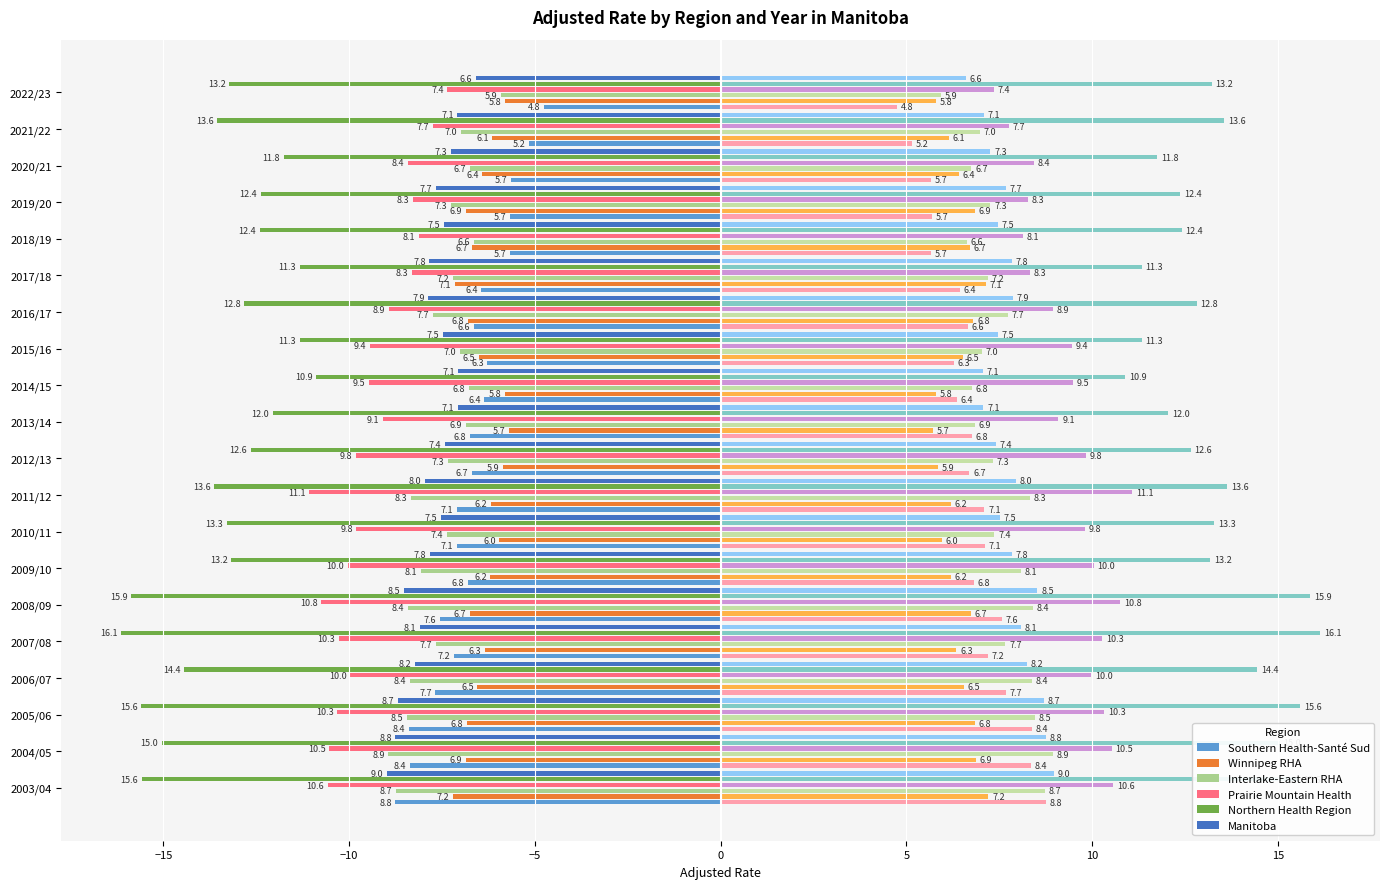

Between 2005/06 and 2022/23, which is larger?

2022/23